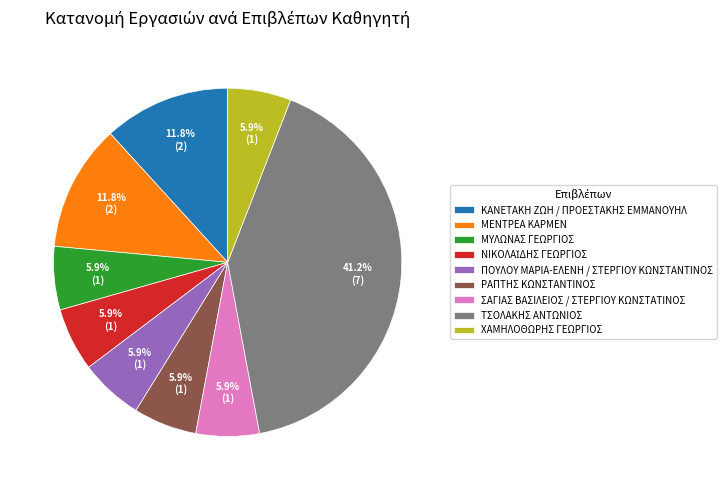

True or false: ΜΥΛΩΝΑΣ ΓΕΩΡΓΙΟΣ accounts for 1% of the total.

False